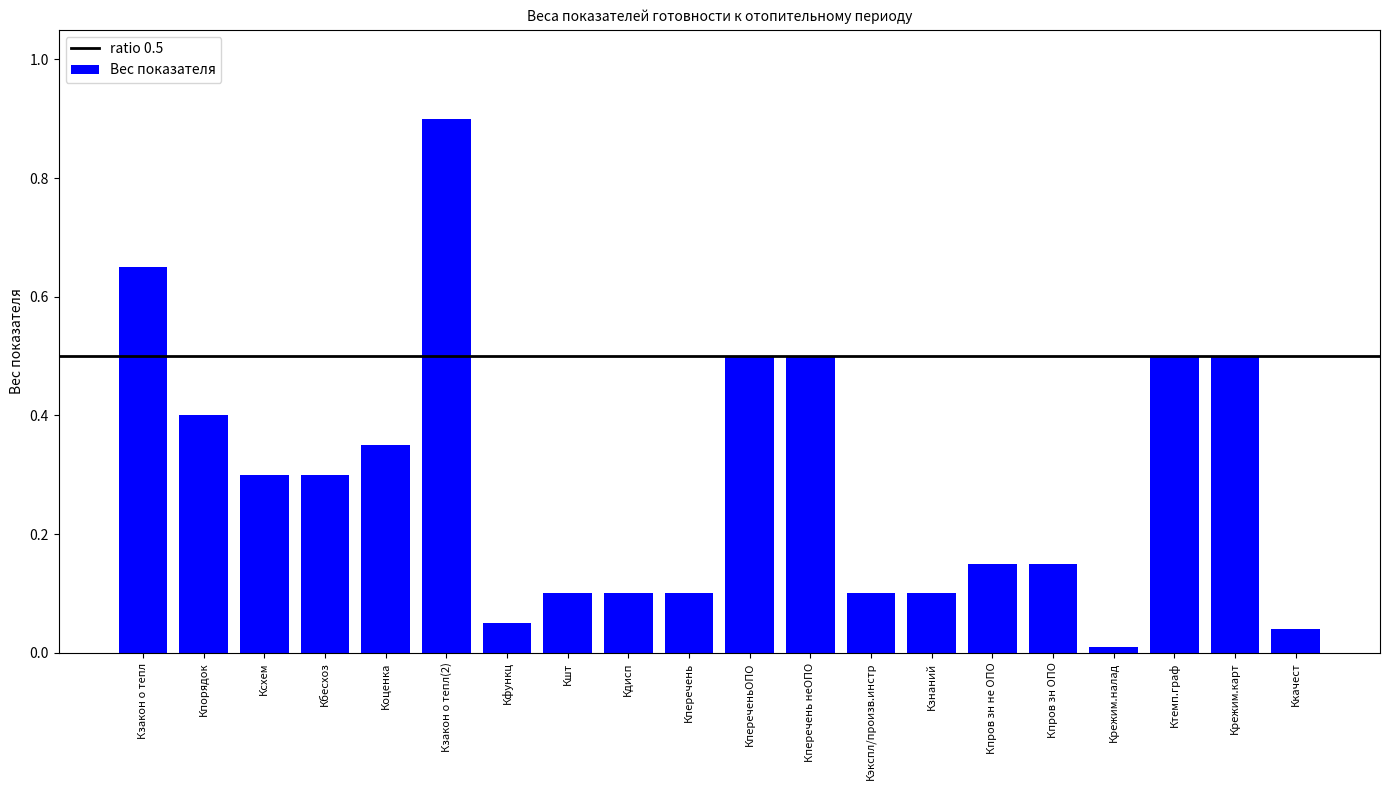

What is the sum of all values?

5.8